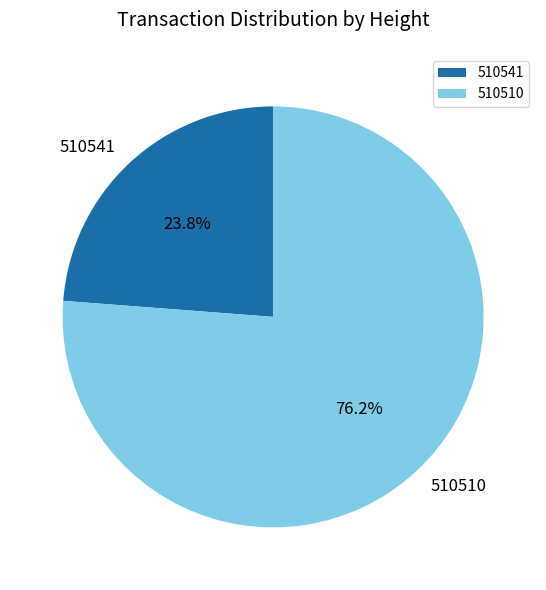

The 510541 slice represents 24% of the pie. True or false?

True